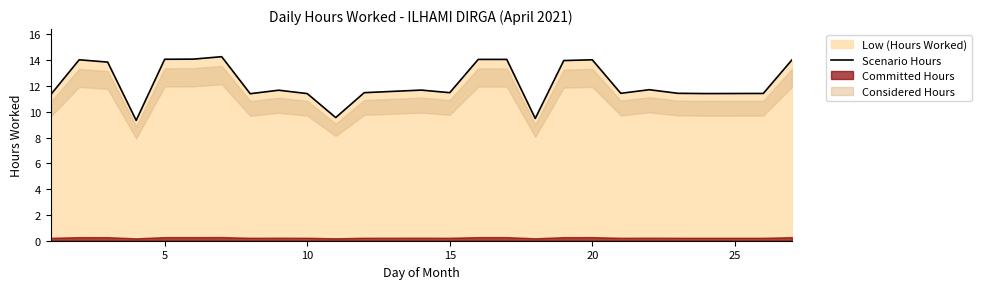

What is the highest value of the Scenario Hours series?

14.3